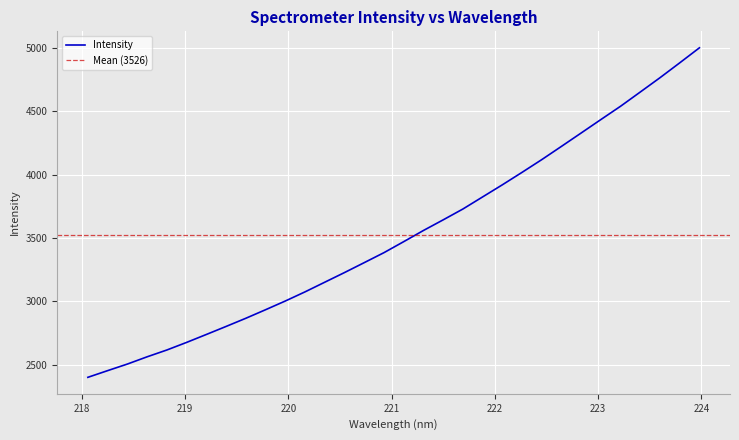

List the labels in order of value, smallest first.

218.0596, 218.2508, 218.442, 218.6332, 218.8244, 219.0156, 219.2067, 219.3979, 219.589, 219.7801, 219.9712, 220.1623, 220.3533, 220.5444, 220.7354, 220.9264, 221.1174, 221.3083, 221.4993, 221.6902, 221.8812, 222.0721, 222.263, 222.4538, 222.6447, 222.8355, 223.0264, 223.2172, 223.408, 223.5987, 223.7895, 223.9802